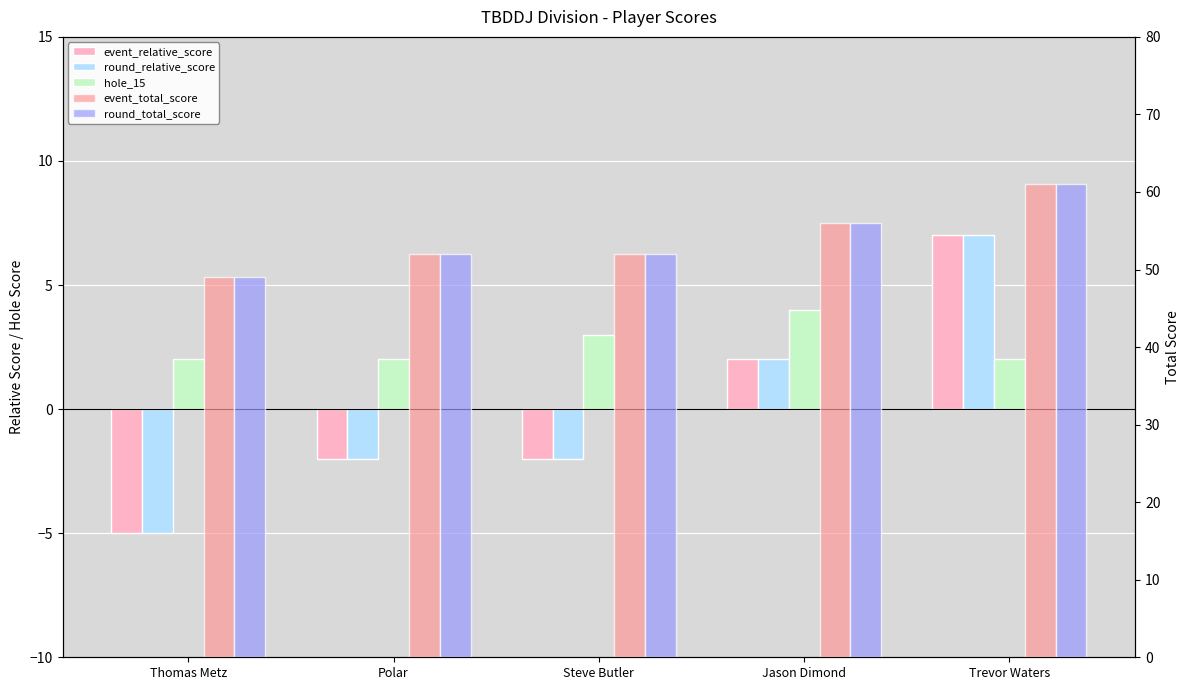

How many data points in round_total_score are less than 52?

1